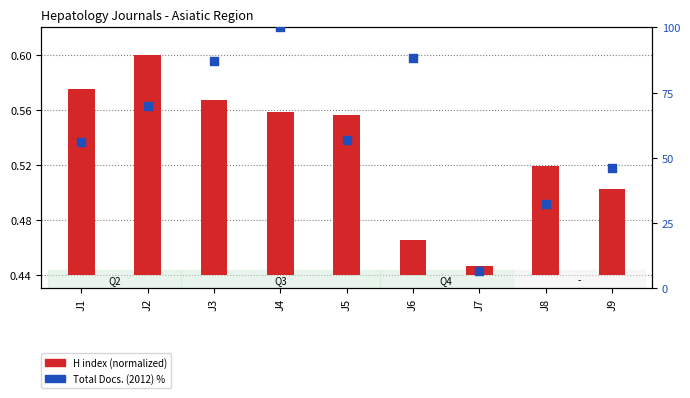

What is the ratio of the value at J4 to the value at J3?

1.1